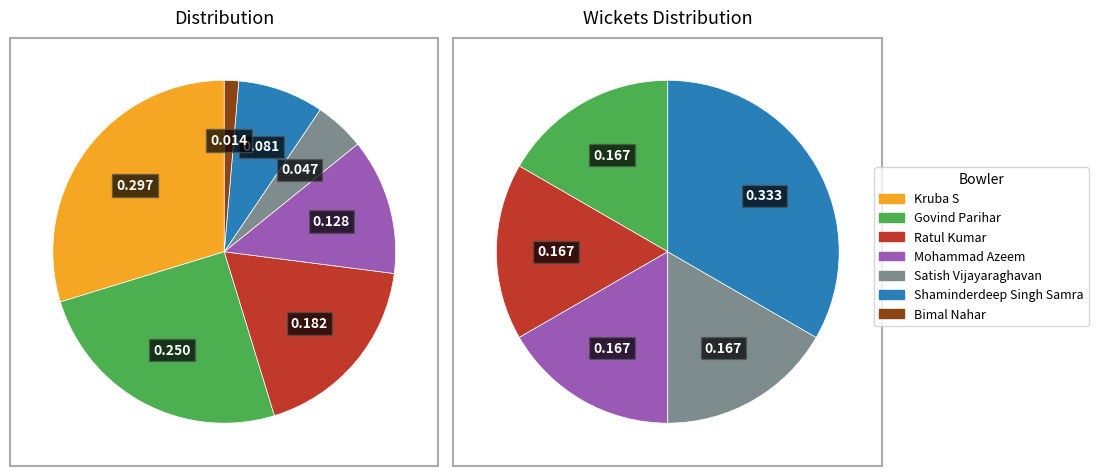

Is there a majority slice in this chart?

No